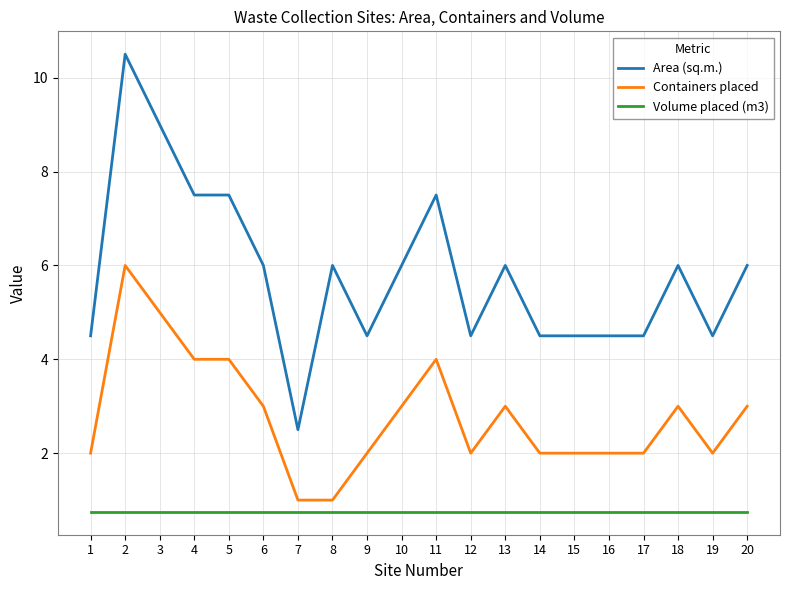

True or false: Volume placed (m3) and Area (sq.m.) cross at least once.

False